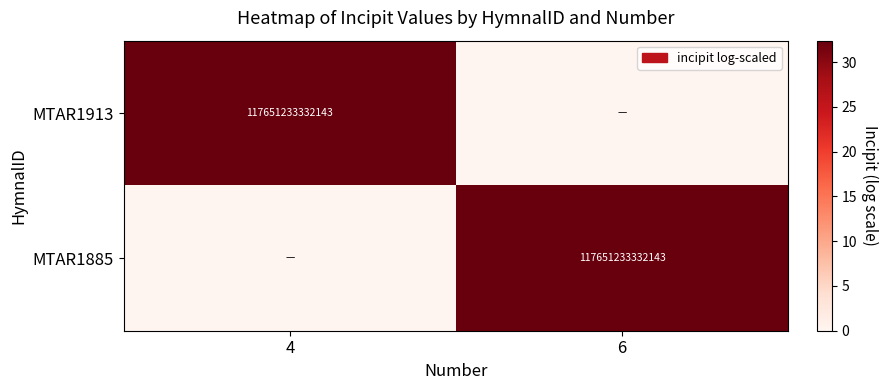

The value of MTAR1913 at 4 is 117651233332143. True or false?

True